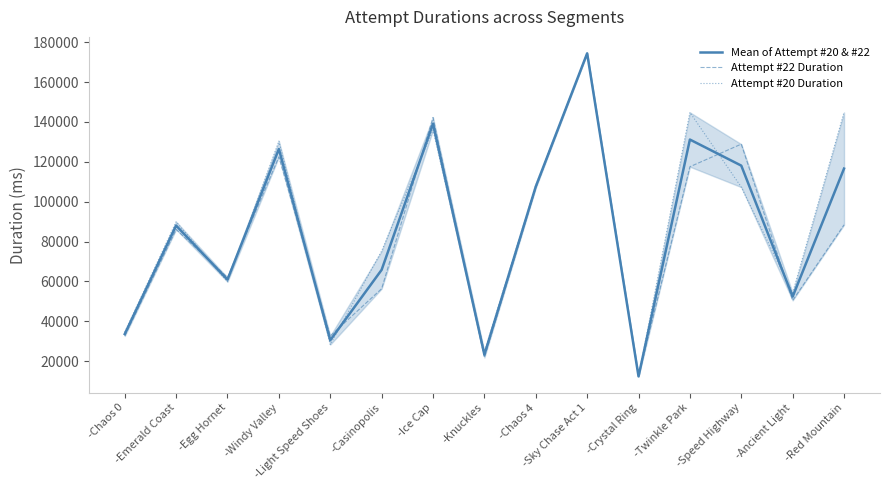

Between which two adjacent categories do Attempt #20 Duration and Mean of Attempt #20 & #22 first intersect?

-Emerald Coast and -Egg Hornet